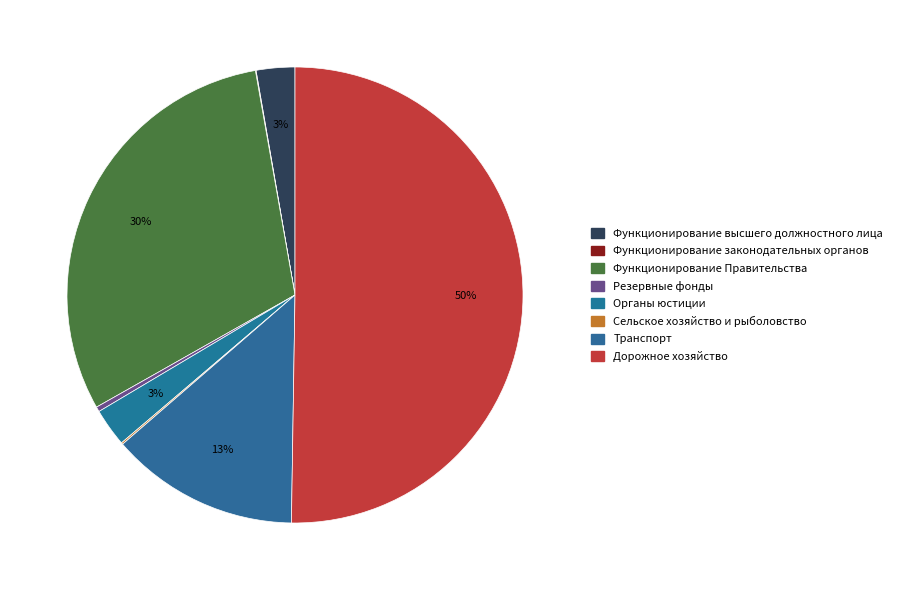

What is the smallest slice in the pie chart?

Функционирование законодательных органов